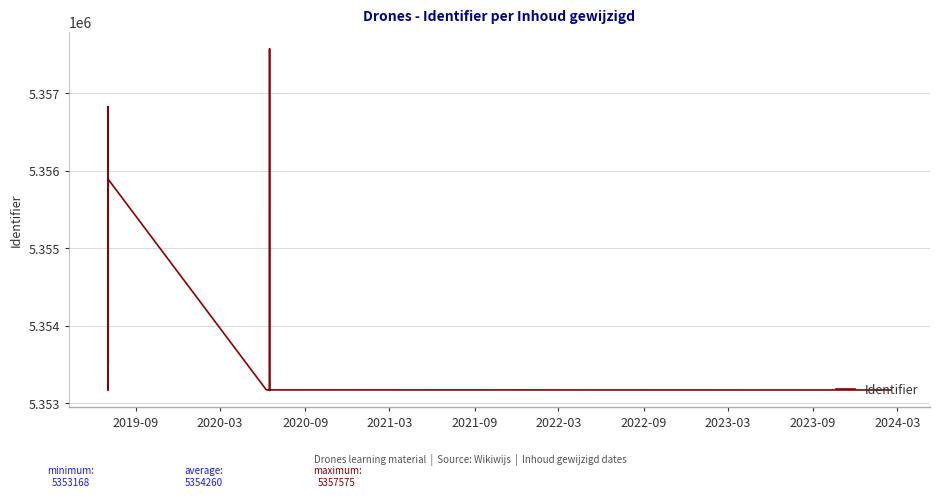

What is the label of the 8th point from the left?

2023-03